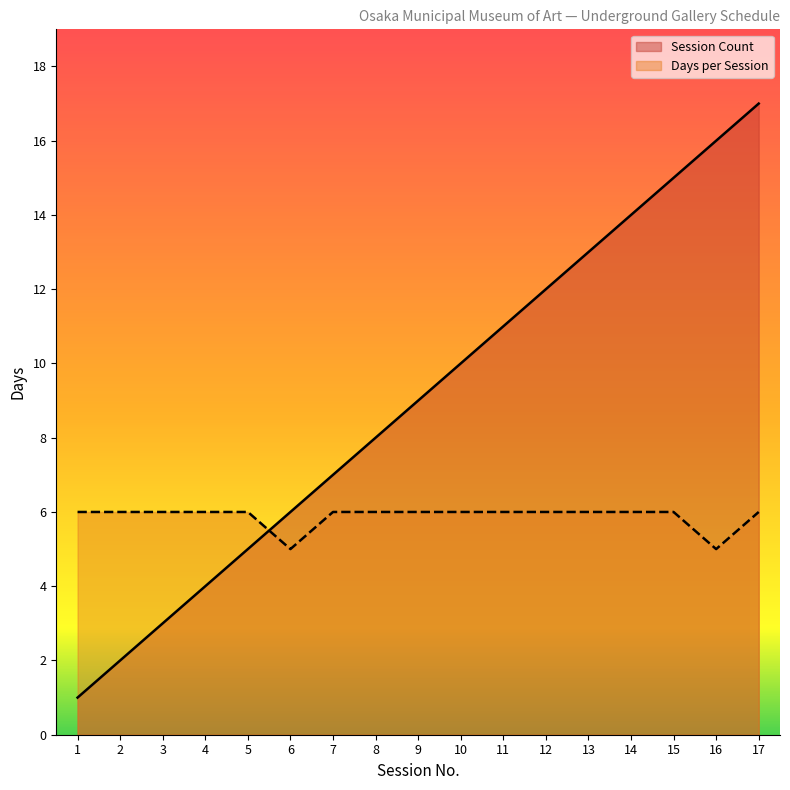

At which label is Session Count closest to 9?

9